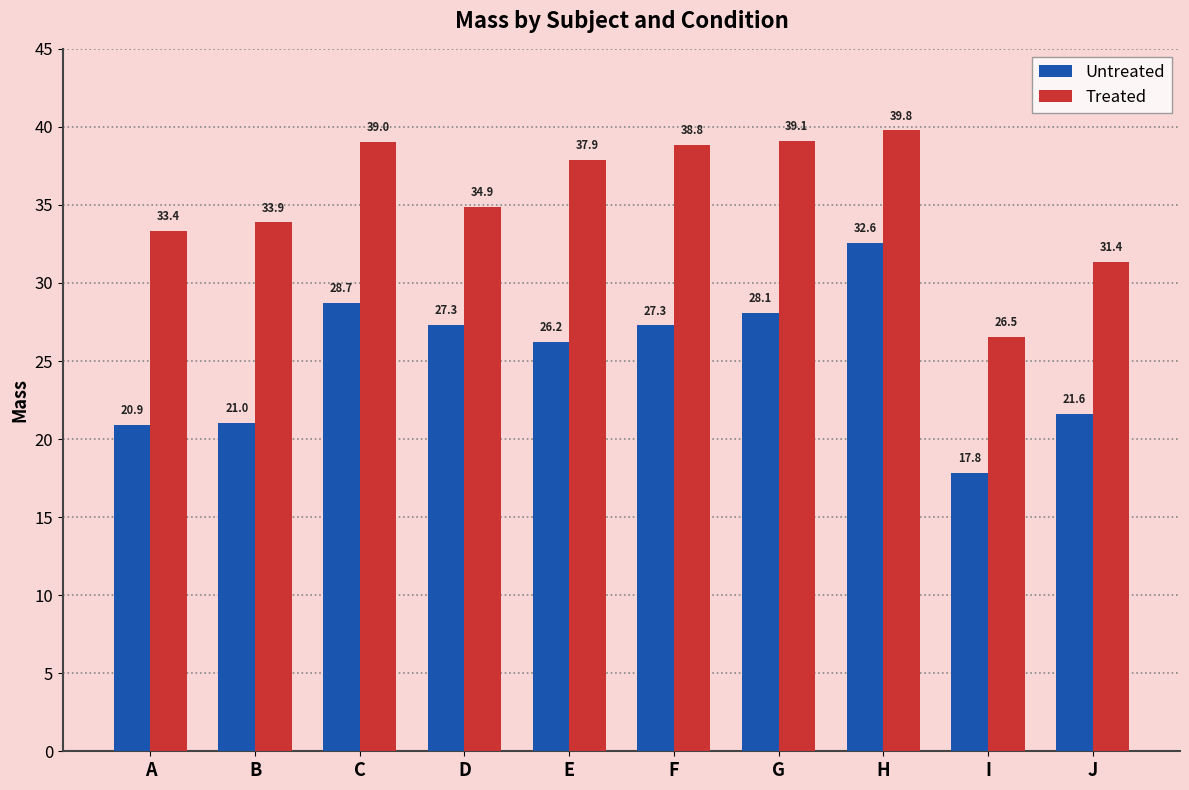

The Untreated series shows 49.3 at G. True or false?

False